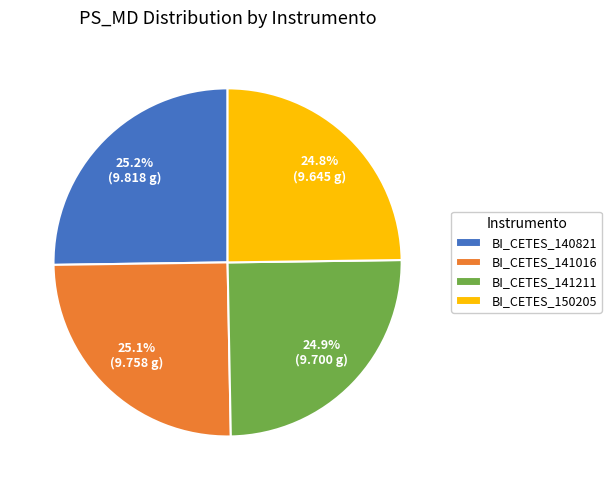

Is BI_CETES_141211 the majority of the pie?

No